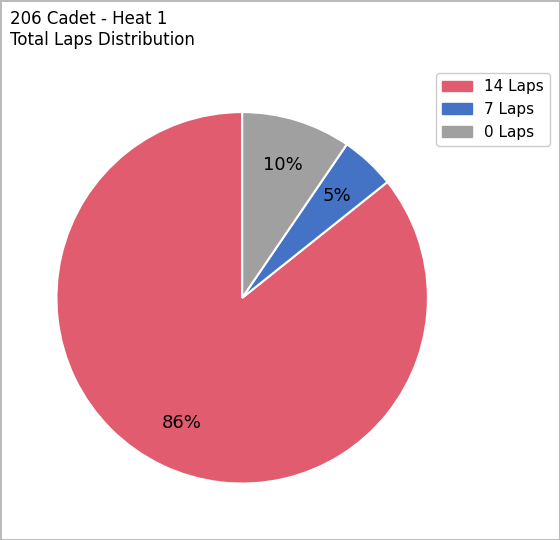

To the nearest percent, what is the average slice percentage?

33%